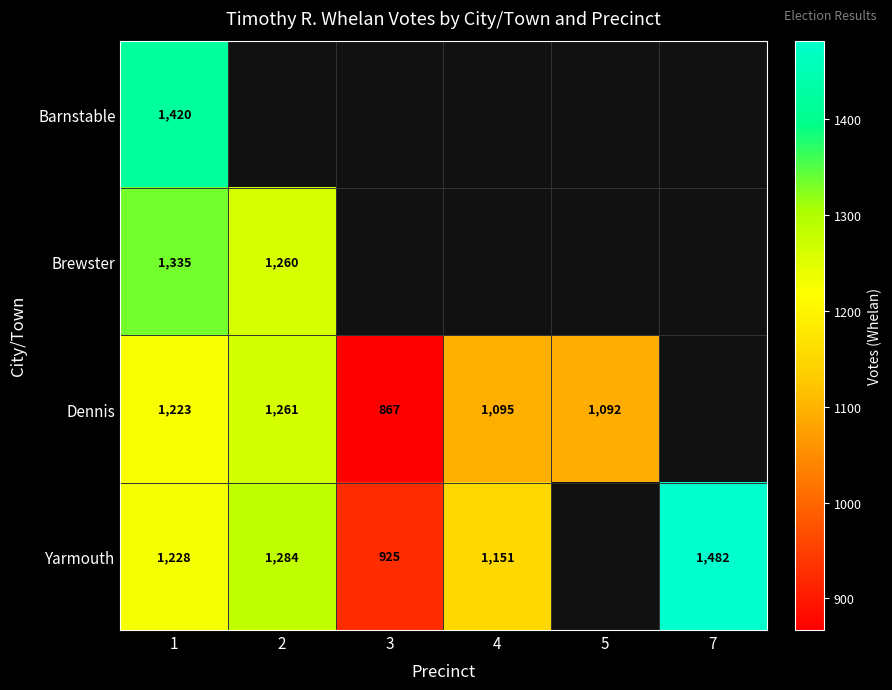

The value of Yarmouth at 2 is 1284. True or false?

True